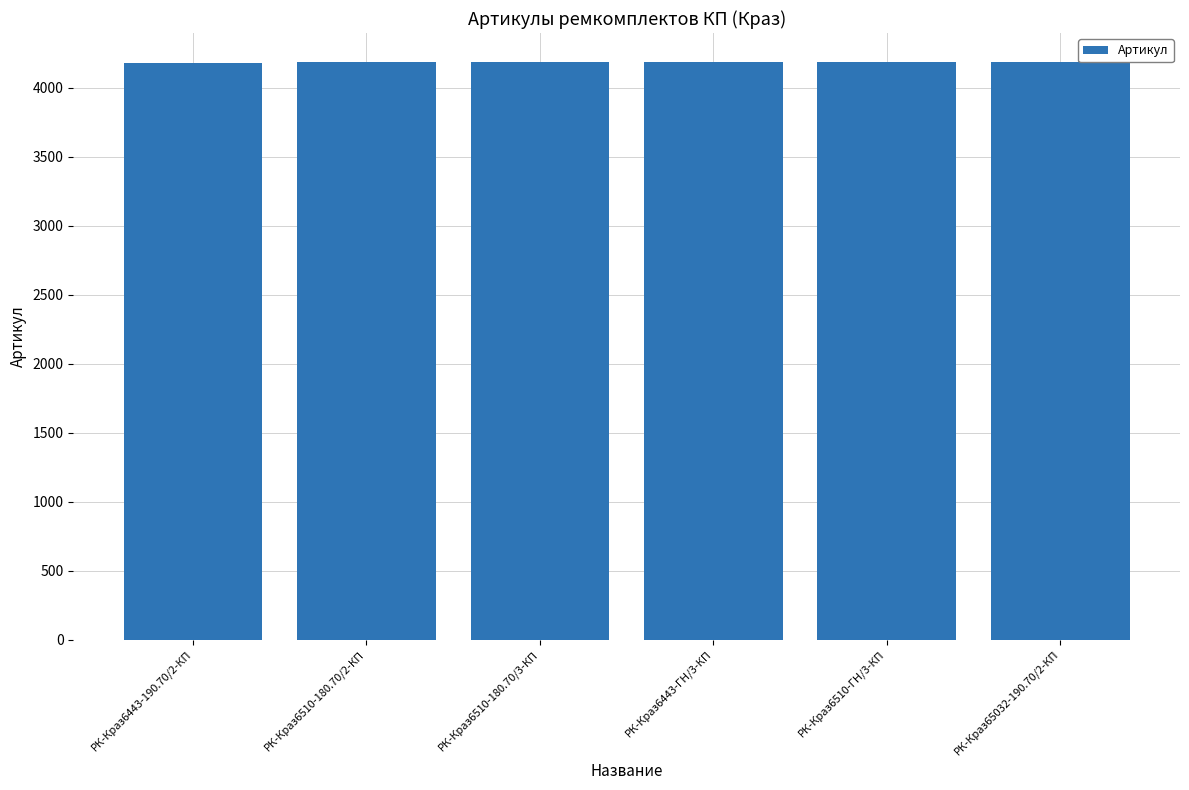

What is the value of the 4th bar from the left?

4183